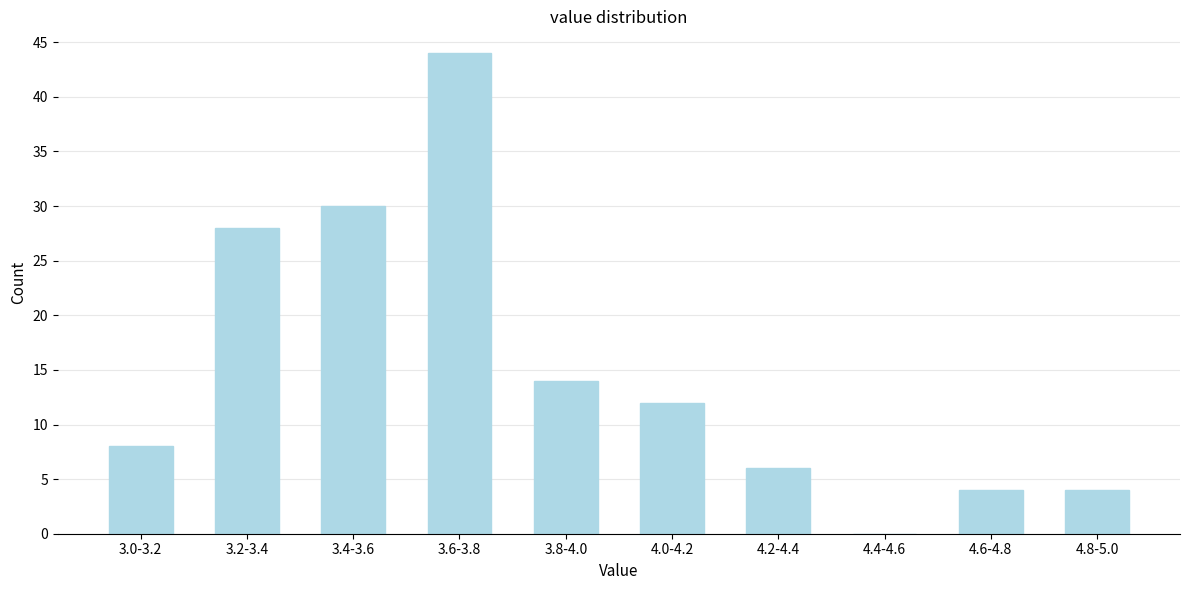

Reading right to left, list all the values displayed in this chart.

4.8-5.0=4	4.6-4.8=4	4.4-4.6=0	4.2-4.4=6	4.0-4.2=12	3.8-4.0=14	3.6-3.8=44	3.4-3.6=30	3.2-3.4=28	3.0-3.2=8